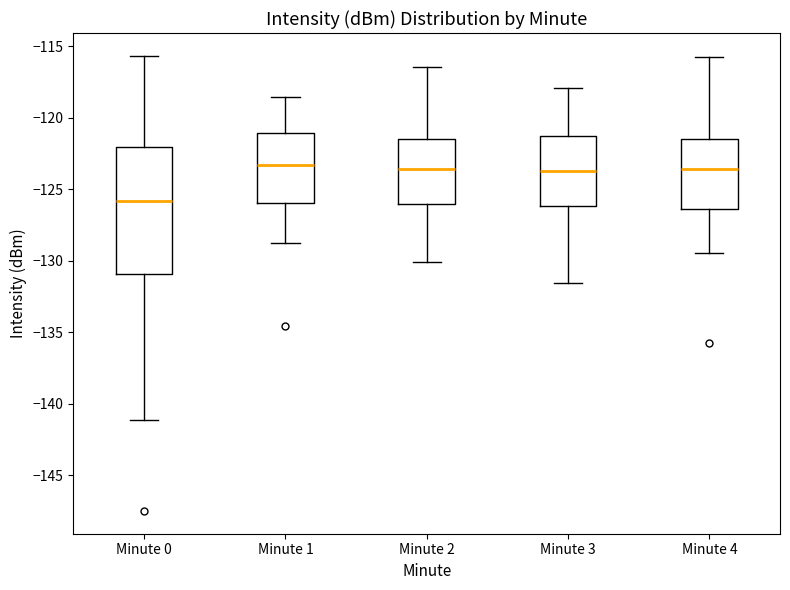

Where does the median line of the box for Minute 4 sit on the y-axis? The values are not printed on the chart, so give them approximately, as read against the axis.

-123.5